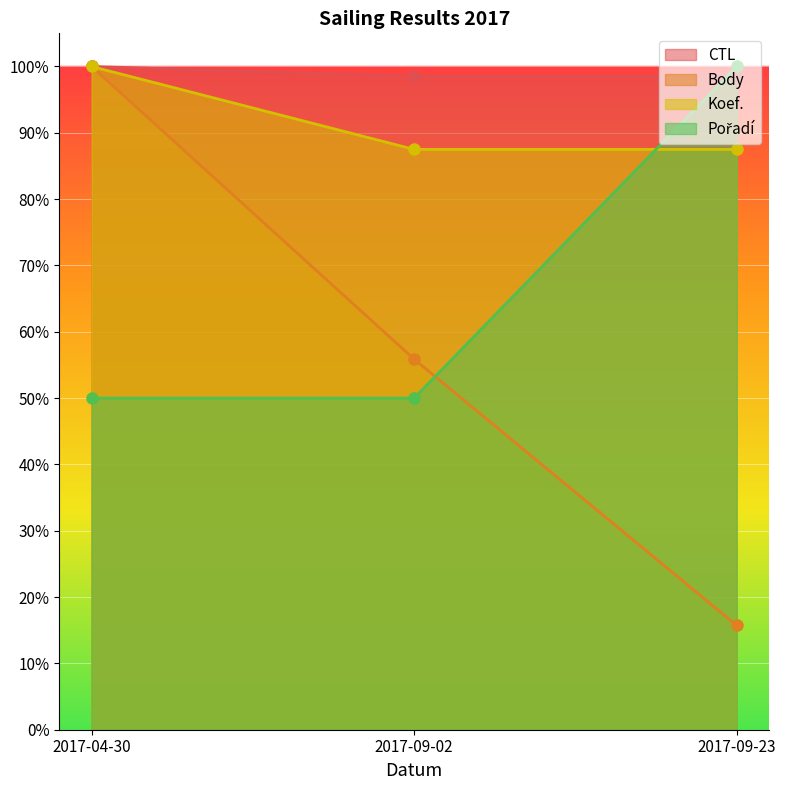

Rank the series at 2017-09-02 from lowest to highest value.

Pořadí, Body, Koef., CTL